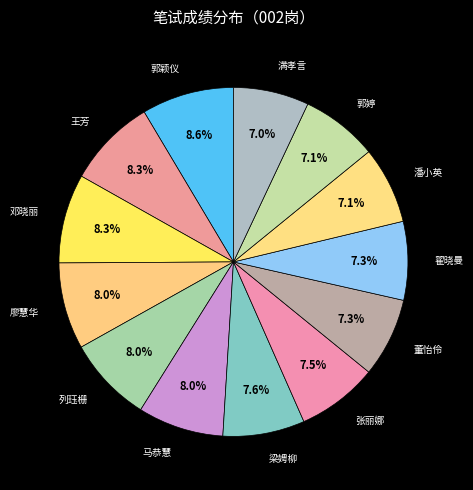

Is there a majority slice in this chart?

No